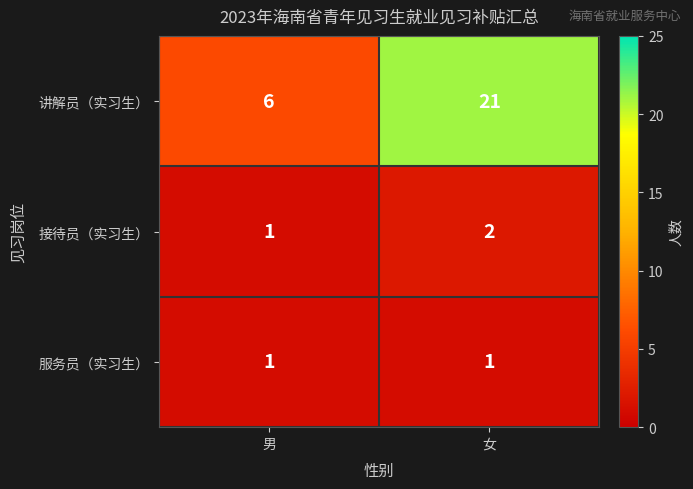

Reading left to right, transcribe all the data shown in this chart.

讲解员（实习生）: 男=6	女=21
接待员（实习生）: 男=1	女=2
服务员（实习生）: 男=1	女=1